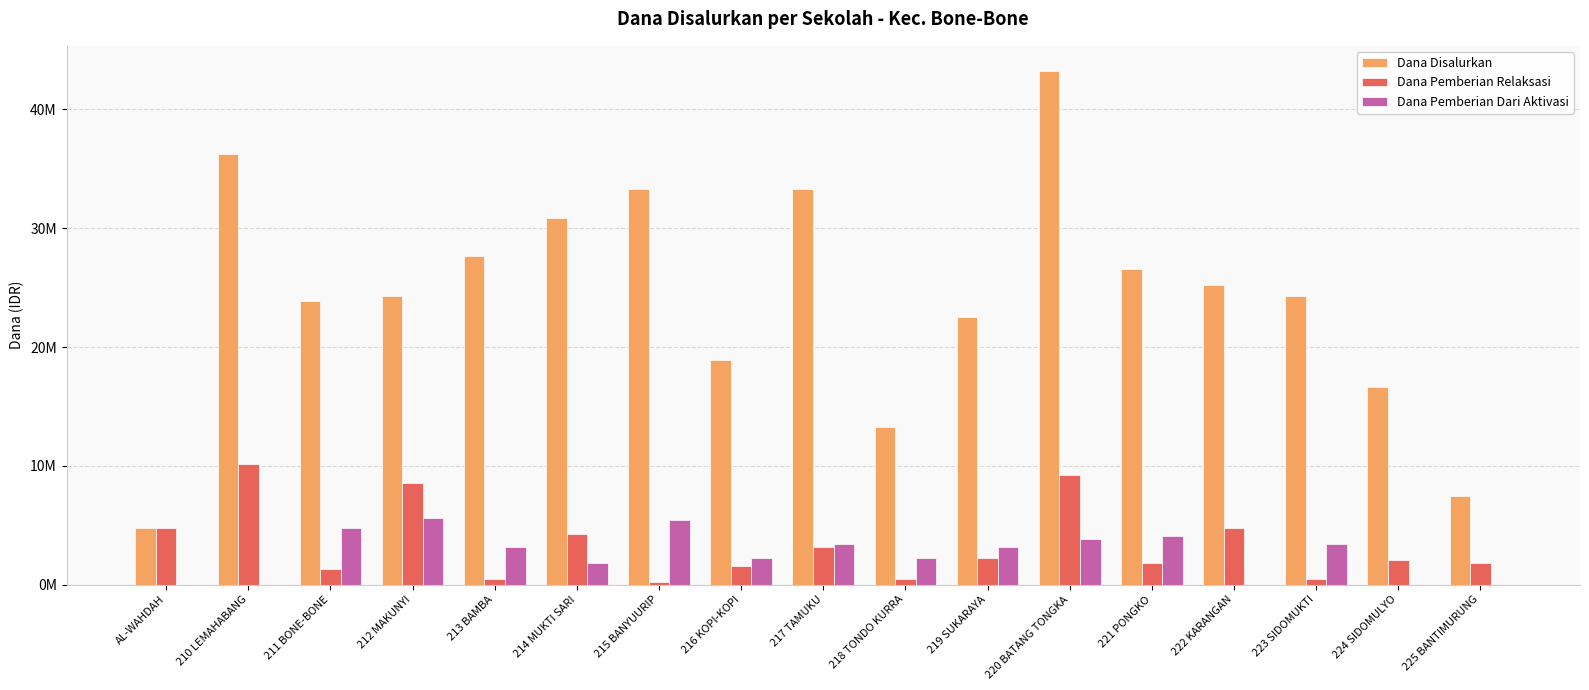

What is the difference between the Dana Disalurkan values at 223 SIDOMUKTI and 222 KARANGAN?

900000